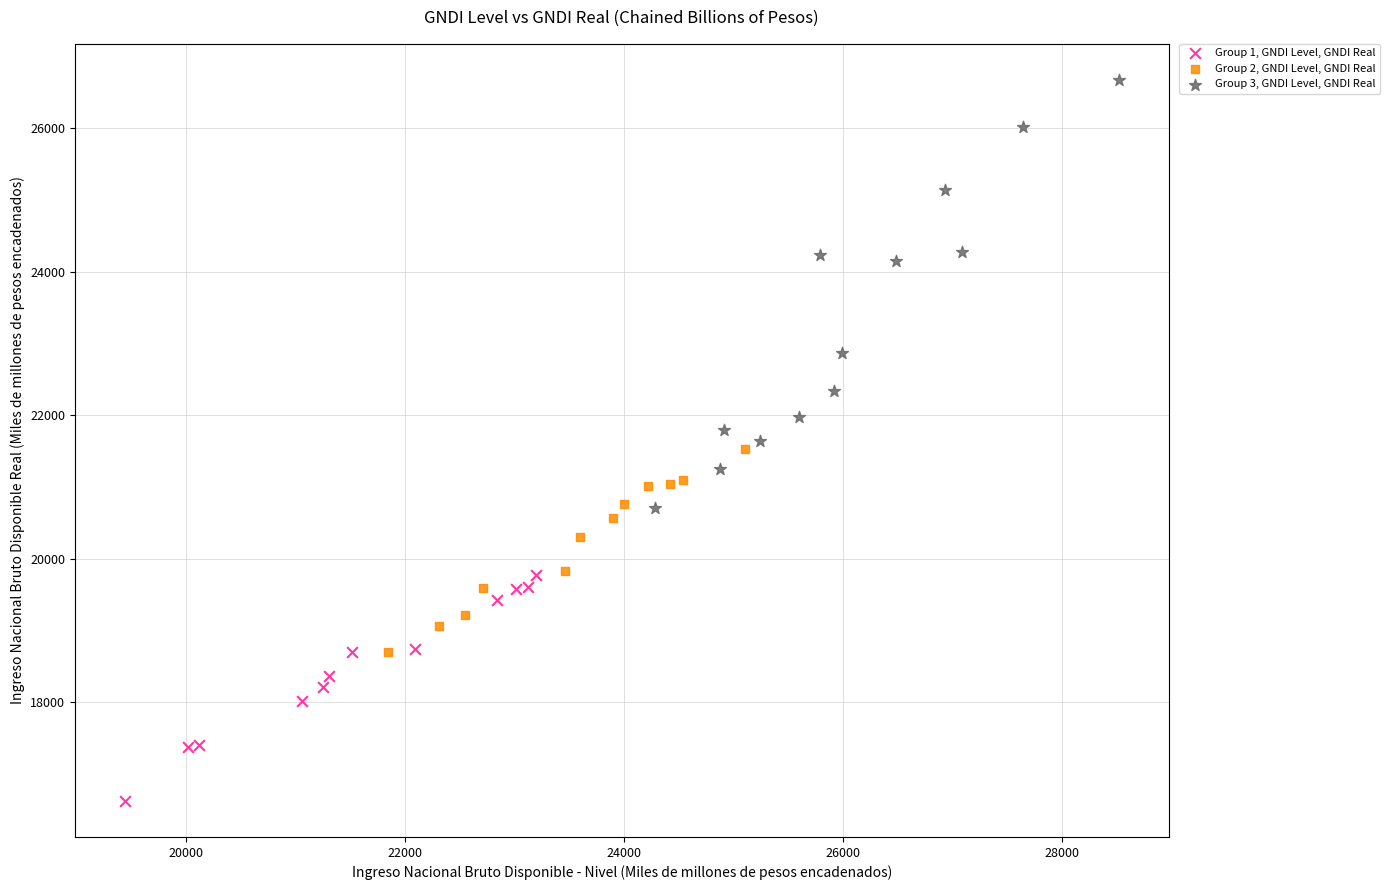

Which series has the widest spread of Y values?

Group 3, GNDI Level, GNDI Real